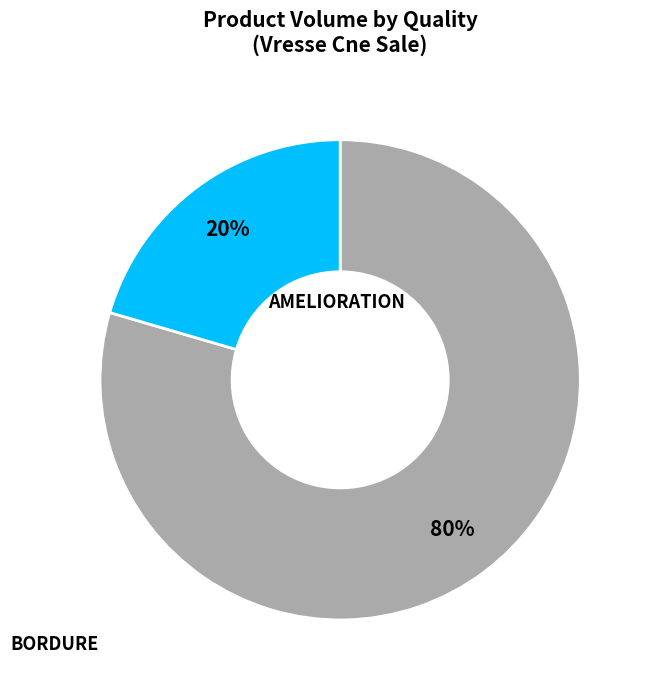

Is AMELIORATION the majority of the pie?

Yes